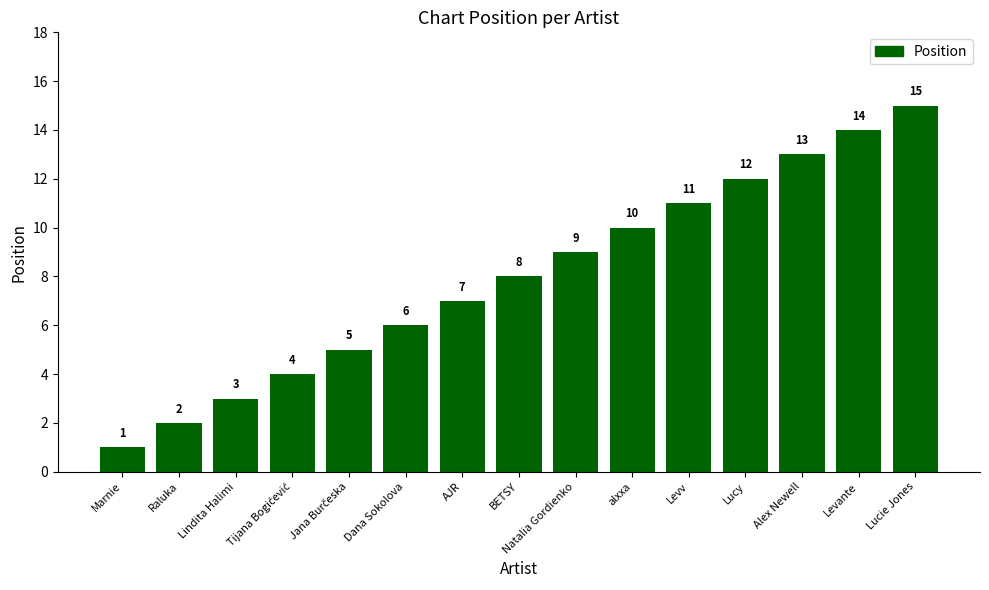

How many bars are there in total?

15